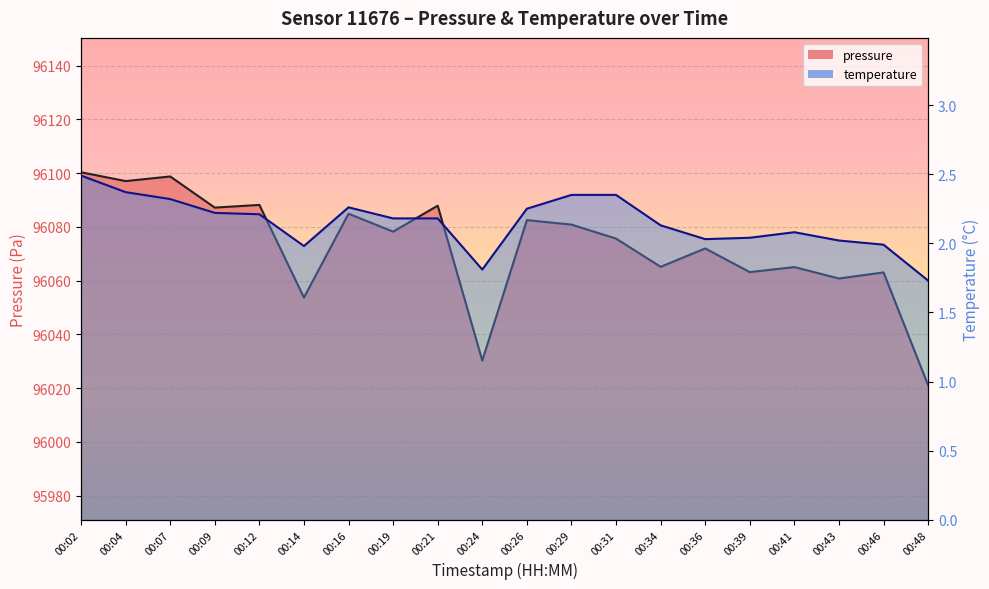

Which series has the largest total across all categories?

pressure